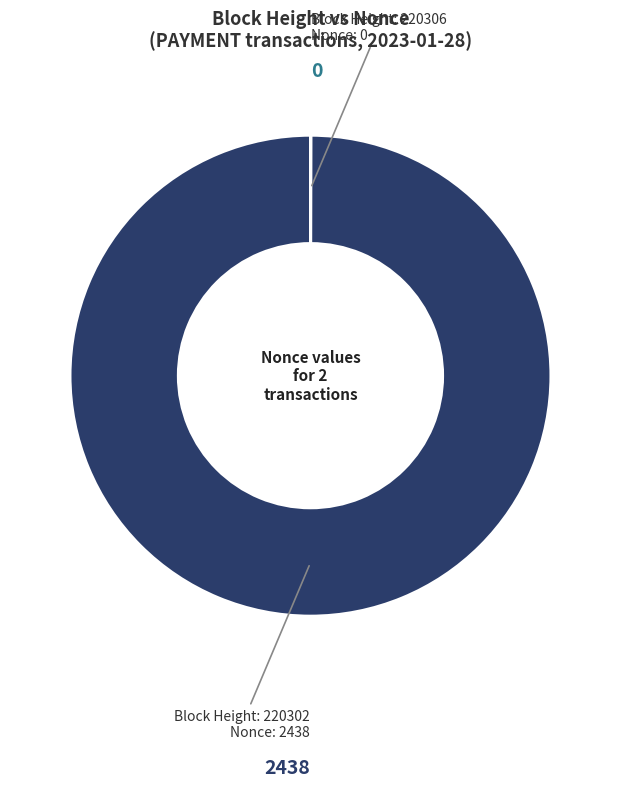

Does any single category account for the majority?

Yes